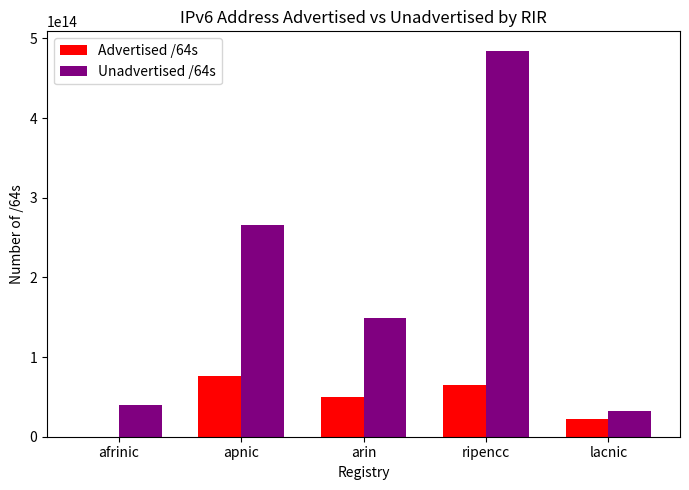

How many distinct data groups are displayed?

2